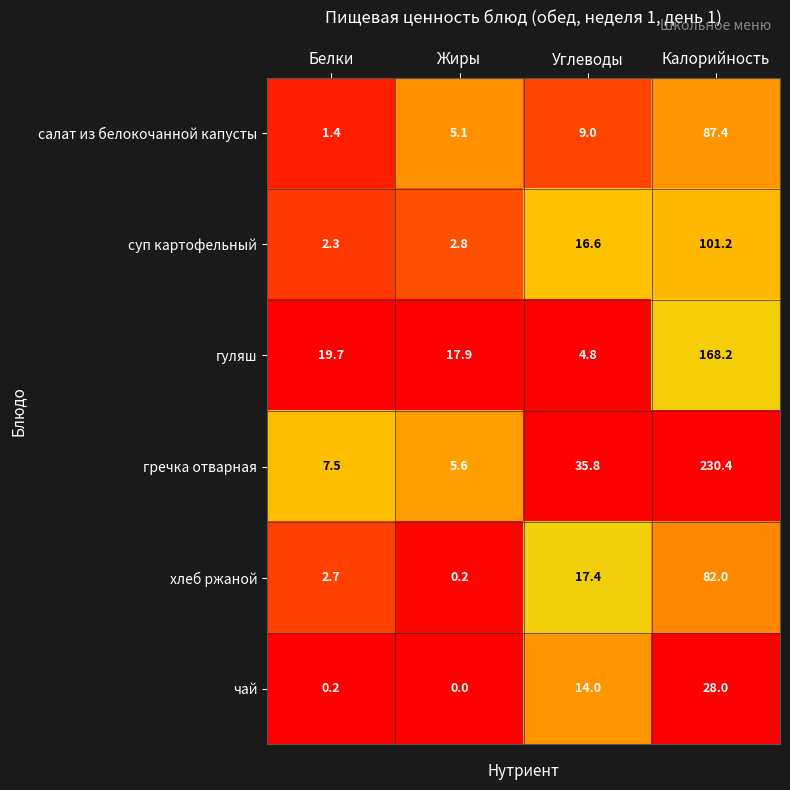

What is the average value of the чай series?

10.6